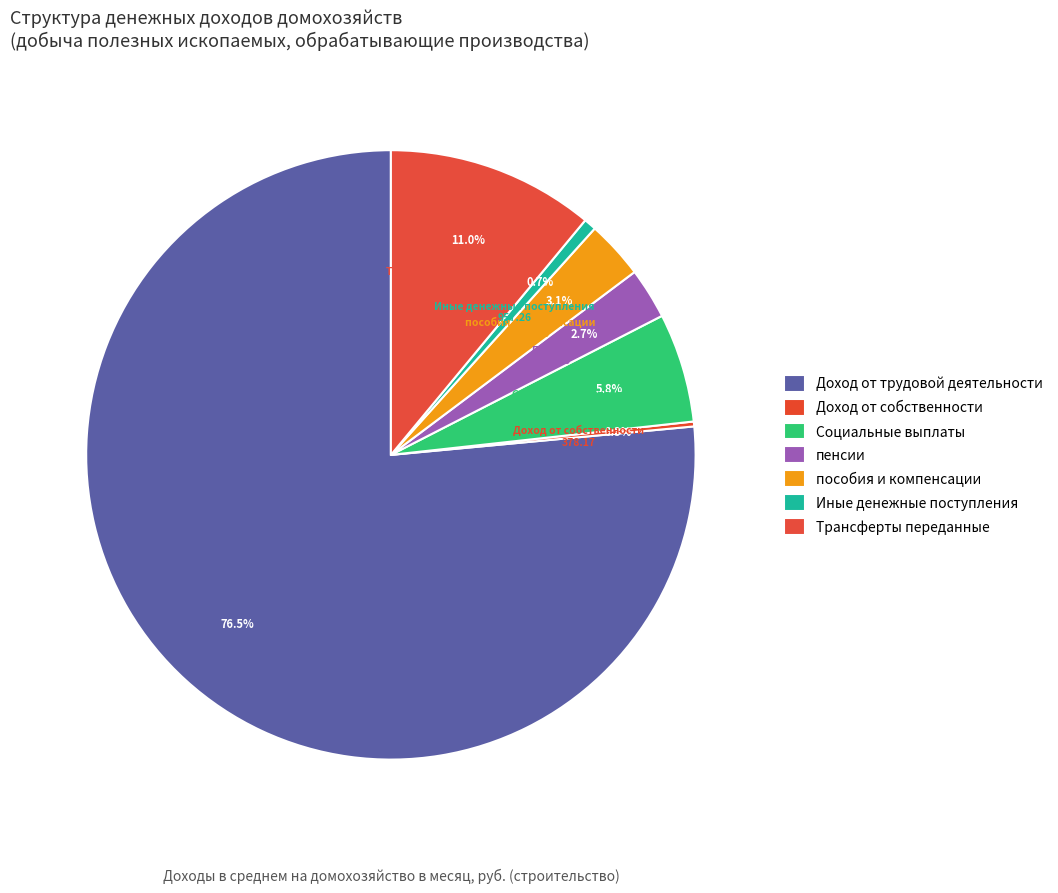

Is it true that Трансферты переданные is 11% of the pie?

True